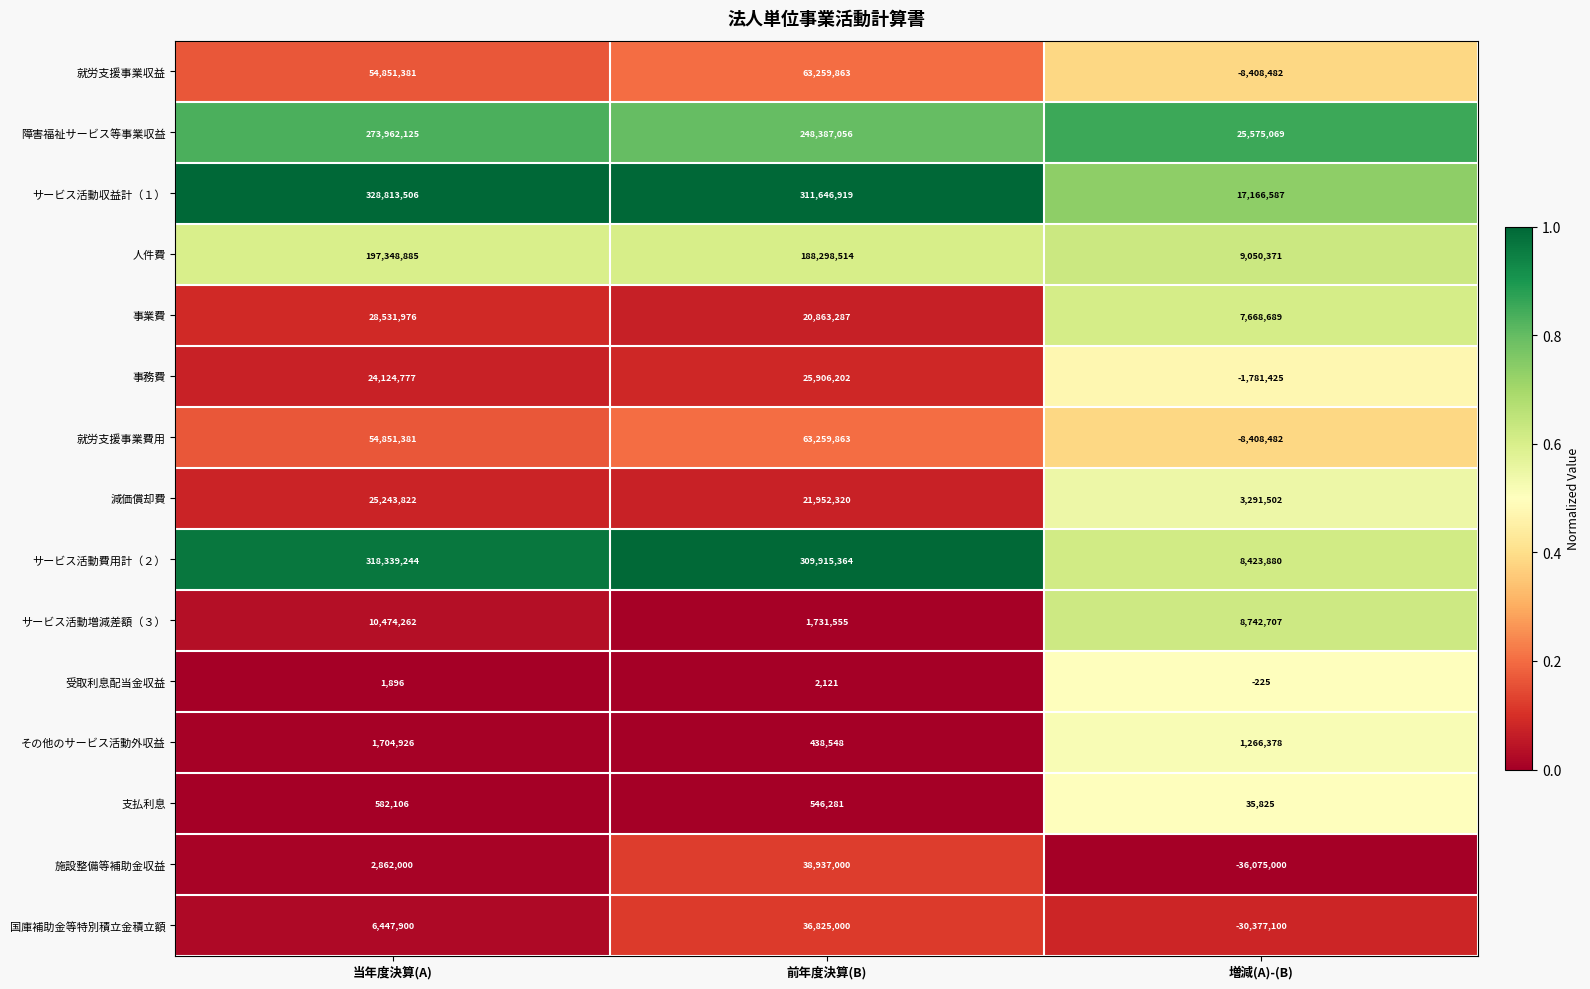

What is the sum of all サービス活動費用計（２） values?

636678488